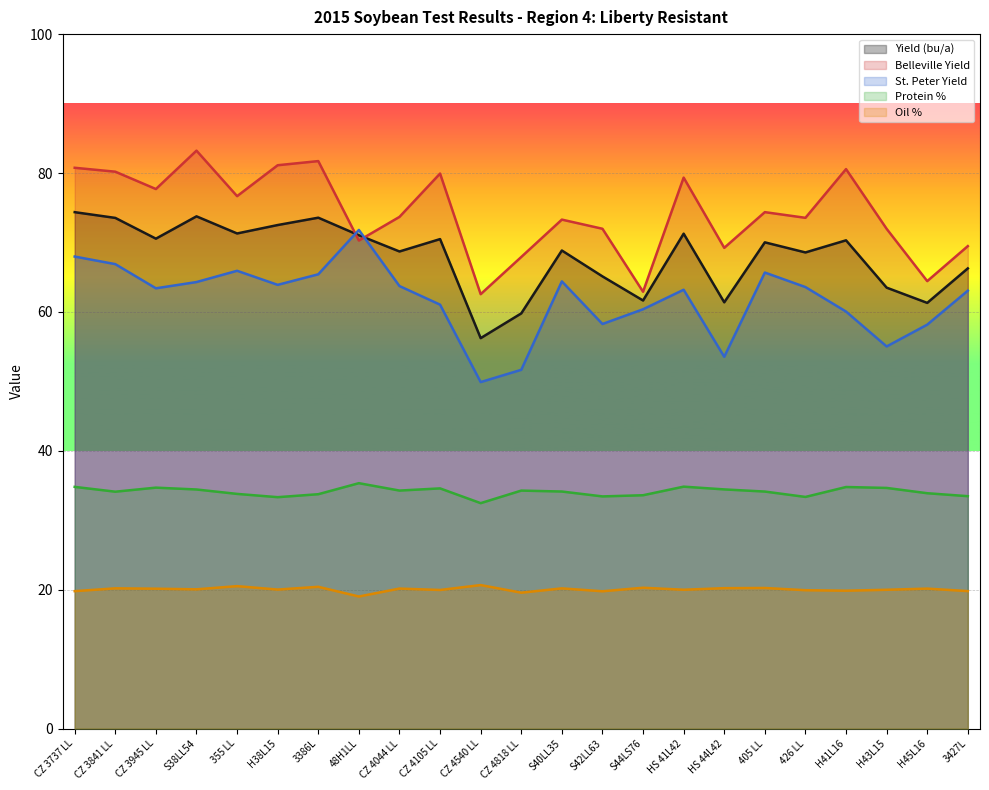

Reading left to right, list all the values displayed in this chart.

Yield (bu/a): 74.4	73.5	70.5	73.8	71.3	72.5	73.6	71.0	68.7	70.5	56.2	59.8	68.8	65.1	61.6	71.3	61.4	70.0	68.6	70.3	63.5	61.3	66.3
Belleville Yield: 80.8	80.2	77.7	83.2	76.7	81.1	81.7	70.3	73.7	79.9	62.6	67.9	73.3	72.0	62.9	79.3	69.2	74.4	73.5	80.6	72.0	64.4	69.5
St. Peter Yield: 68.0	66.9	63.4	64.3	65.9	63.9	65.4	71.8	63.7	61.0	49.9	51.7	64.4	58.3	60.4	63.2	53.5	65.7	63.6	60.1	55.0	58.2	63.1
Protein %: 34.8	34.1	34.7	34.4	33.8	33.3	33.8	35.3	34.3	34.6	32.5	34.3	34.1	33.4	33.6	34.8	34.4	34.1	33.4	34.8	34.7	33.9	33.5
Oil %: 19.8	20.2	20.2	20.1	20.5	20.0	20.4	19.0	20.2	20.0	20.7	19.6	20.2	19.8	20.3	20.0	20.2	20.3	19.9	19.9	20.0	20.2	19.8